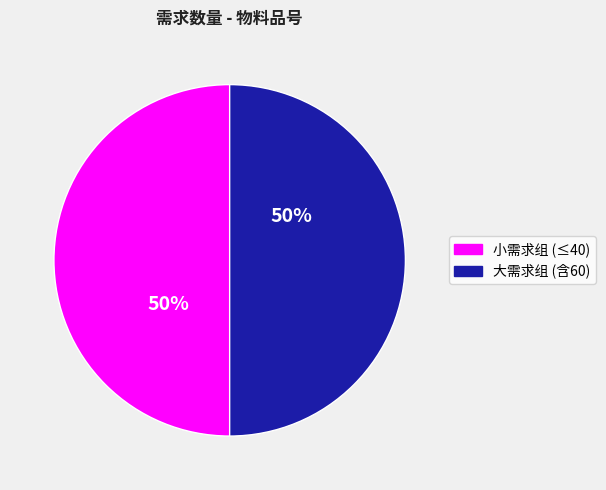

To the nearest percent, what is the combined percentage of 小需求组 (≤40) and 大需求组 (含60)?

100%